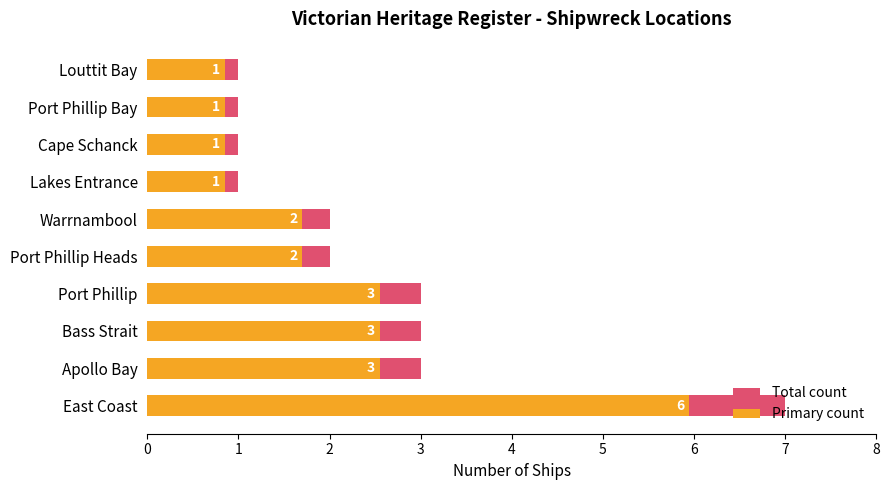

Which series has the largest range (max minus min)?

Total count